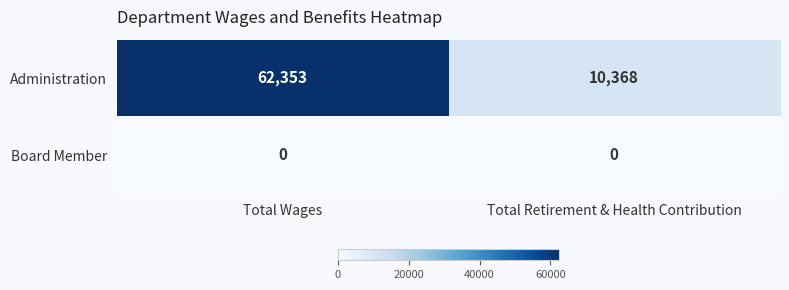

Is it true that Board Member equals 0 at Total Retirement & Health Contribution?

True